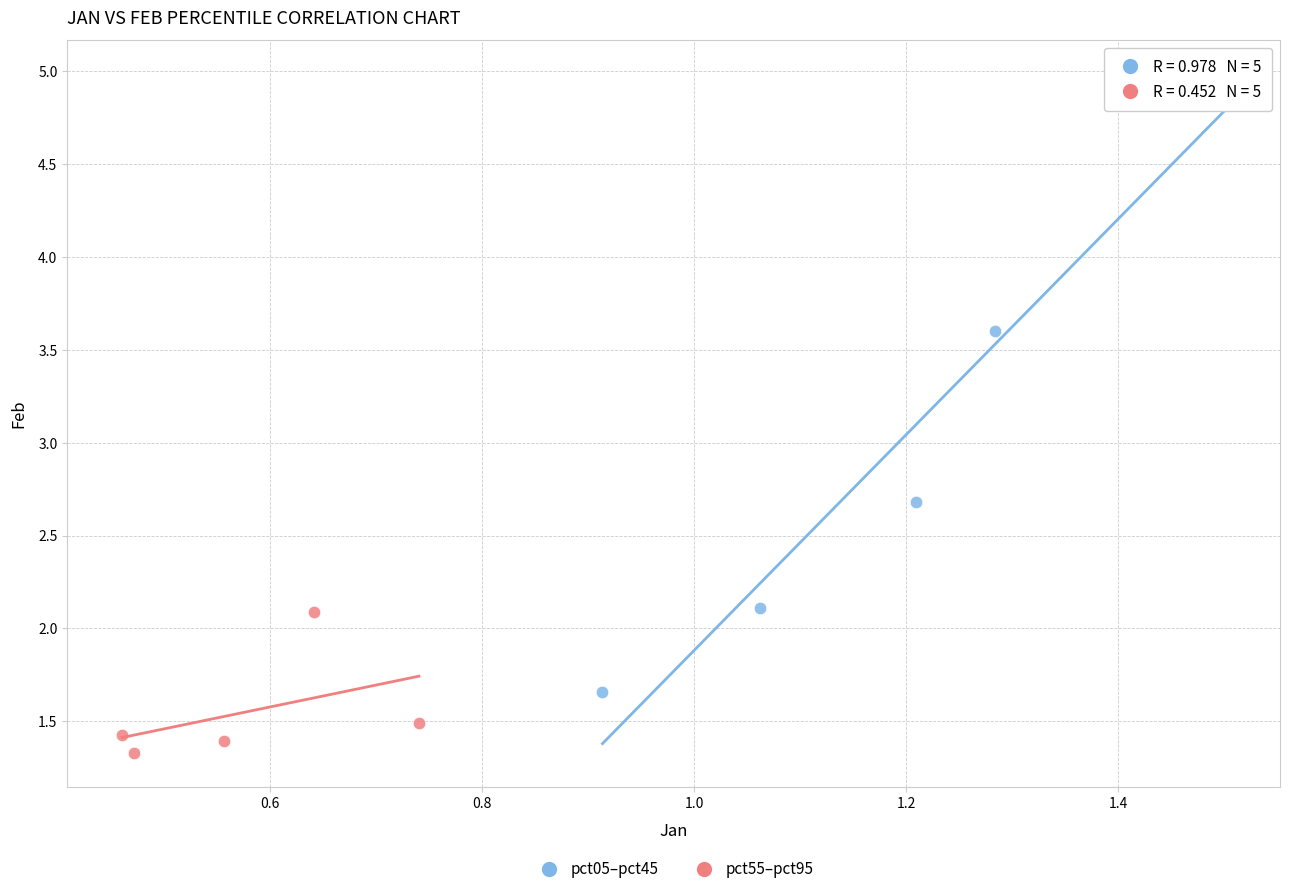

Which series contains the lowest Y value?

pct55–pct95